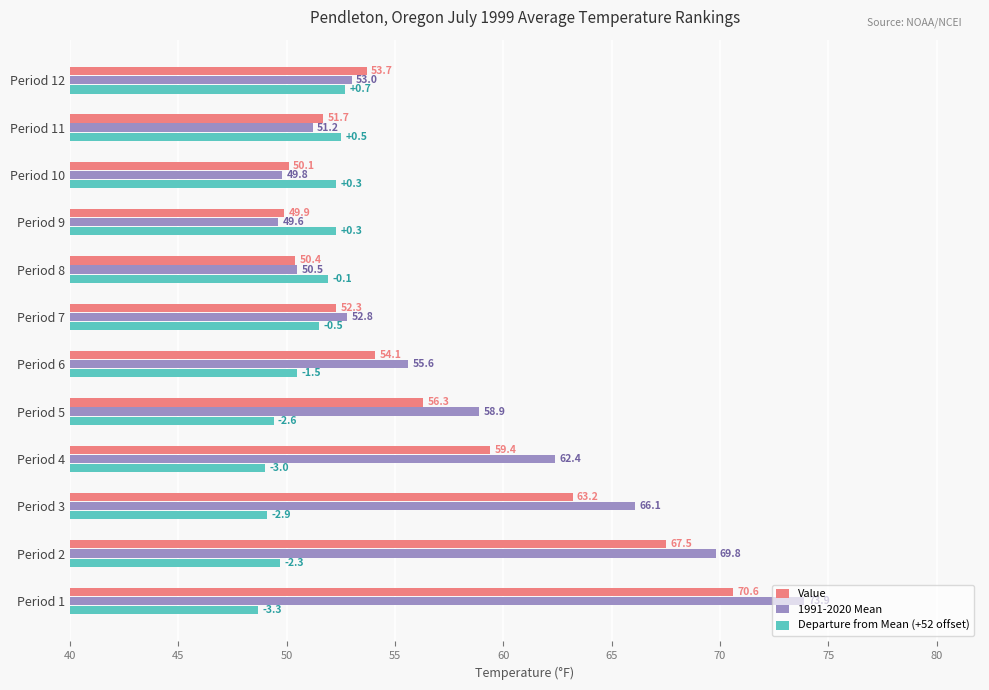

At which category is the sum across all series the highest?

Period 1